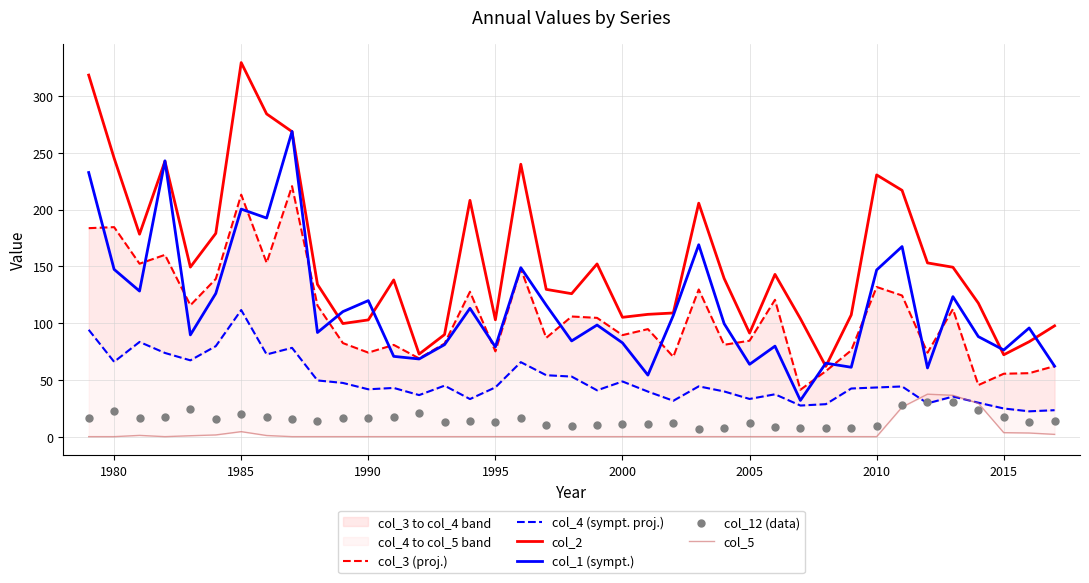

Which series reaches the maximum Y coordinate?

col_2